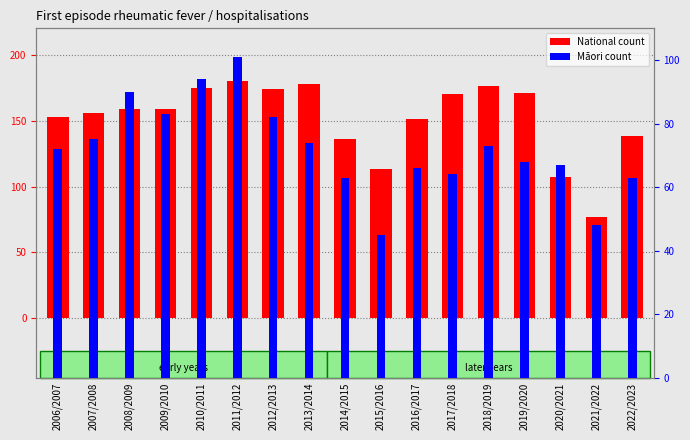

What is the label of the 14th bar from the left?

2019/2020